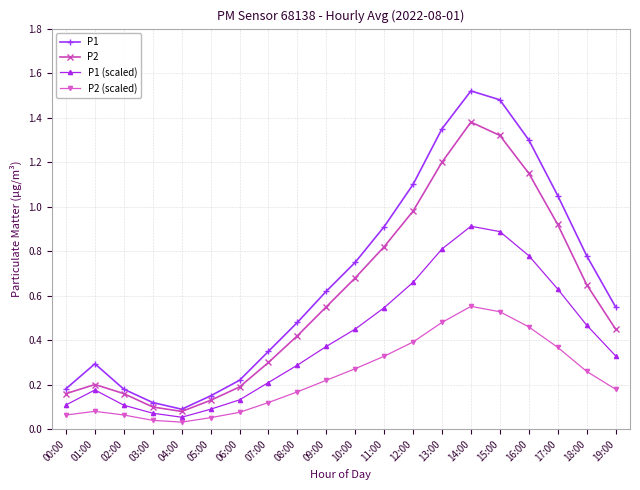

Which series has the largest total across all categories?

P1